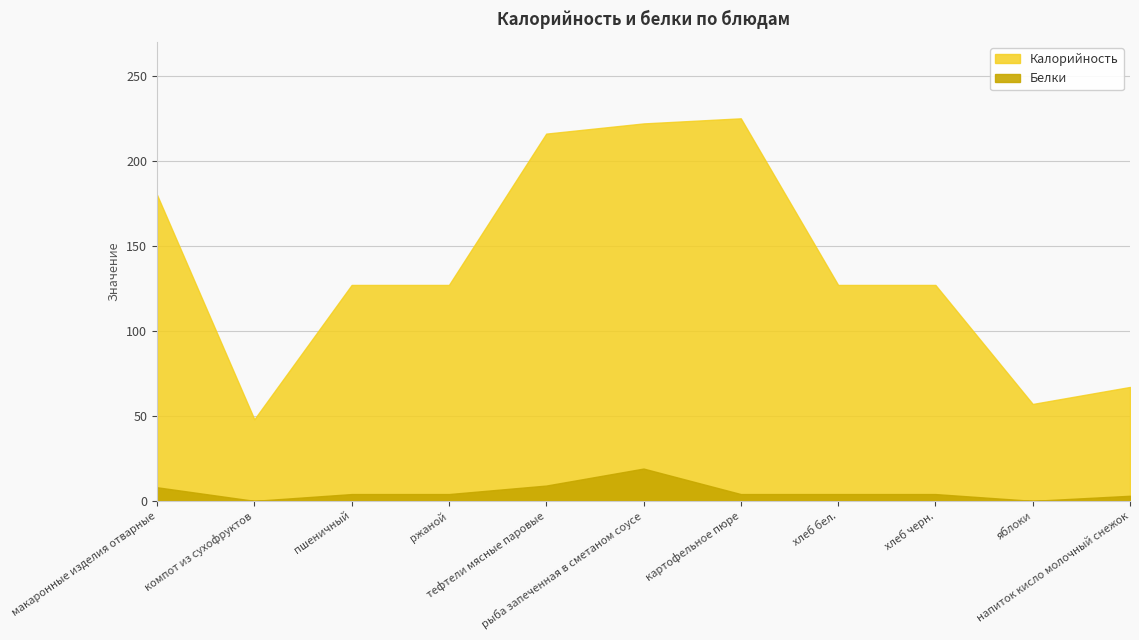

What is the difference between the second highest and minimum values in the Белки series?

9